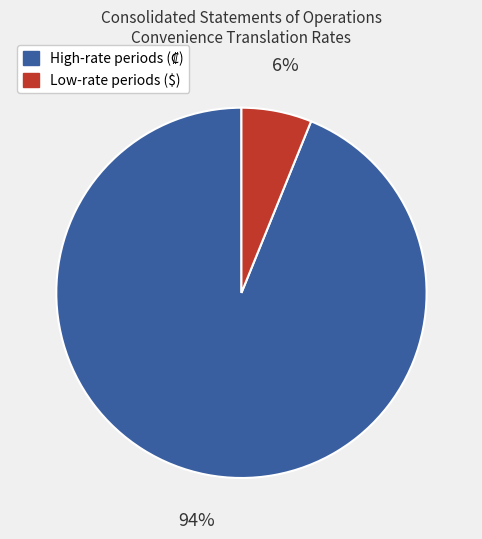

Count the number of slices in the pie.

2